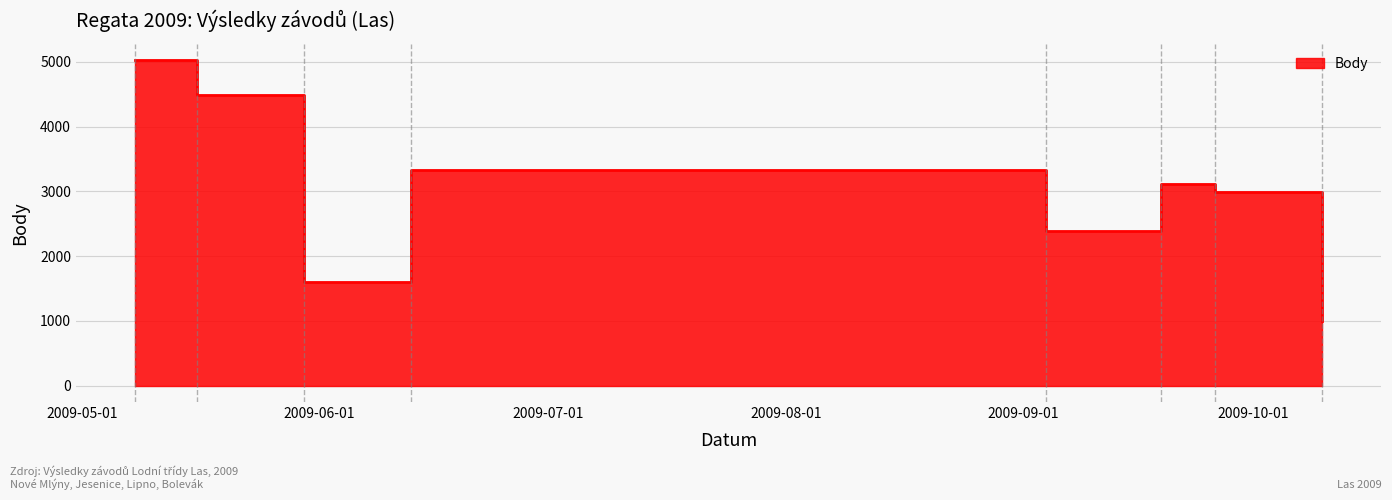

Is it true that Body equals 1407 at 2009-10-10?

False